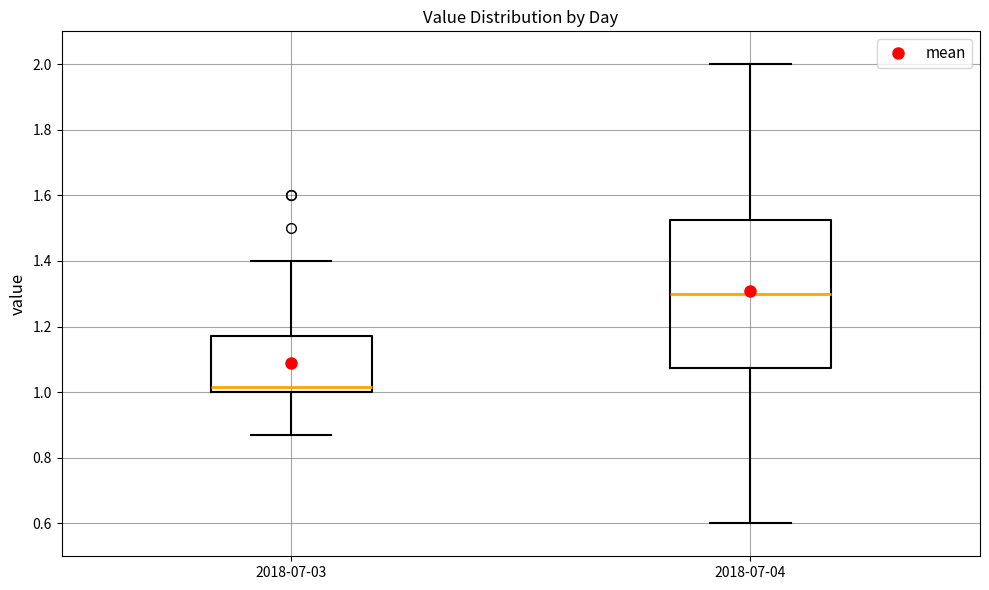

Where does the lower whisker of the box for 2018-07-04 end on the y-axis? The values are not printed on the chart, so give them approximately, as read against the axis.

0.60